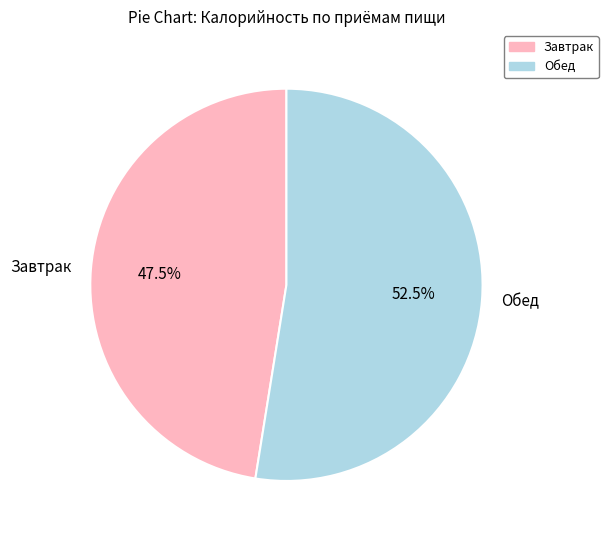

What is the smallest slice in the pie chart?

Завтрак